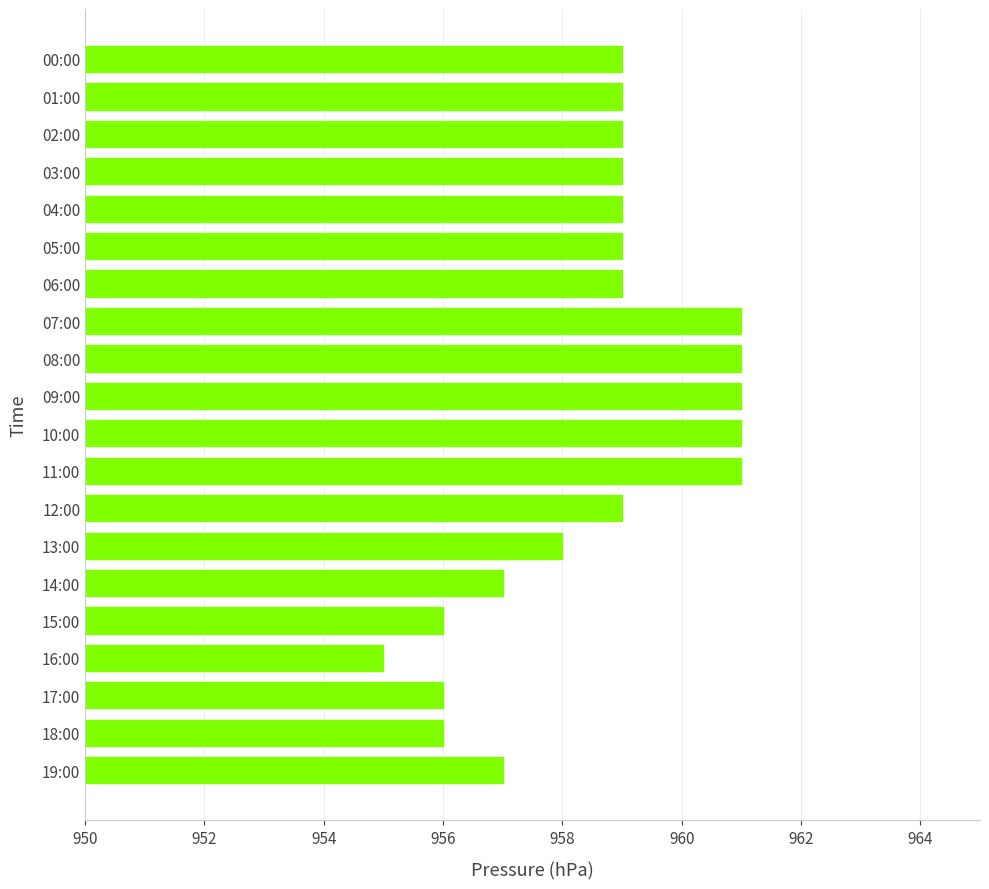

What is the value of the 6th bar from the top?

959